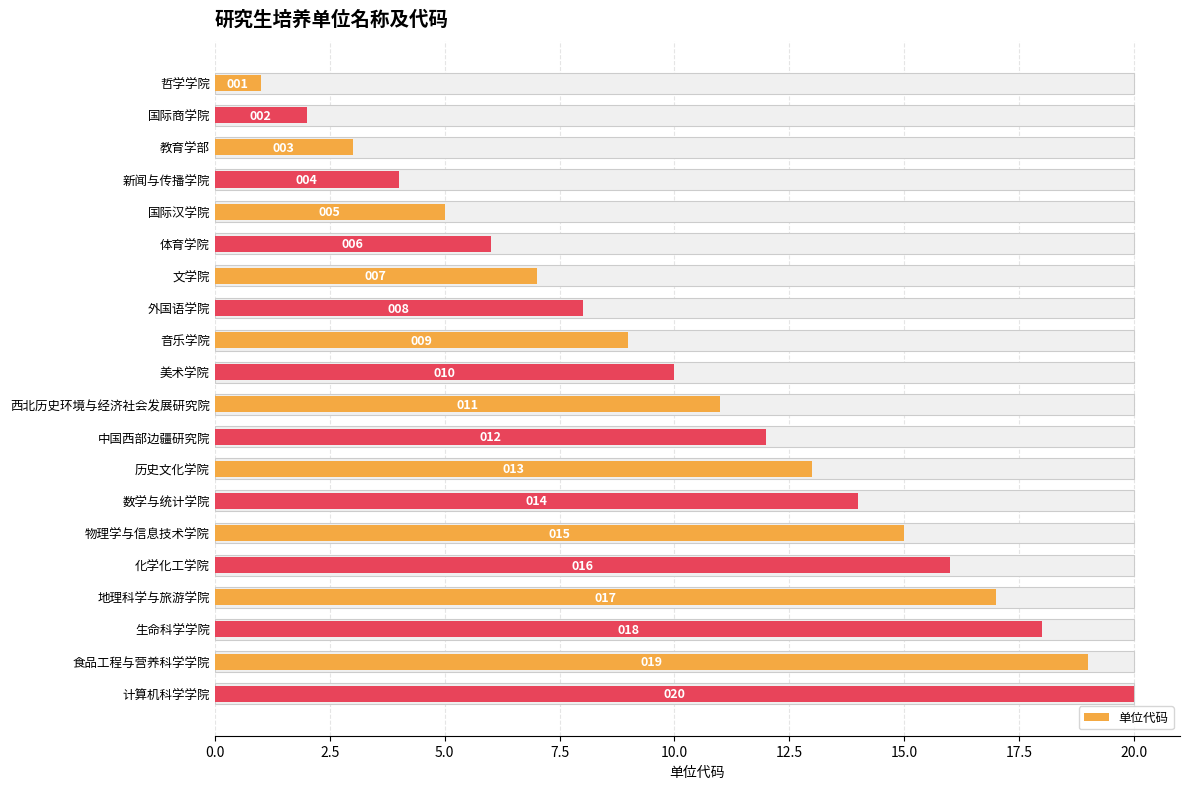

True or false: the data shows 28 at 化学化工学院.

False